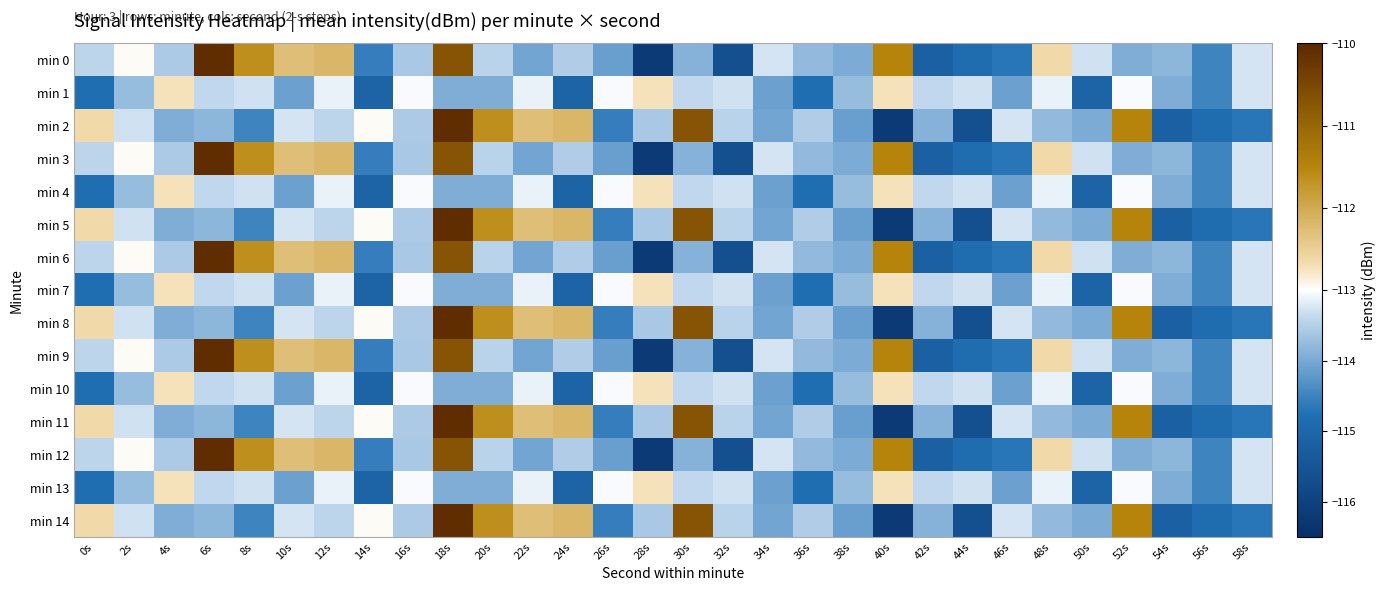

How many data points does each series have?

30